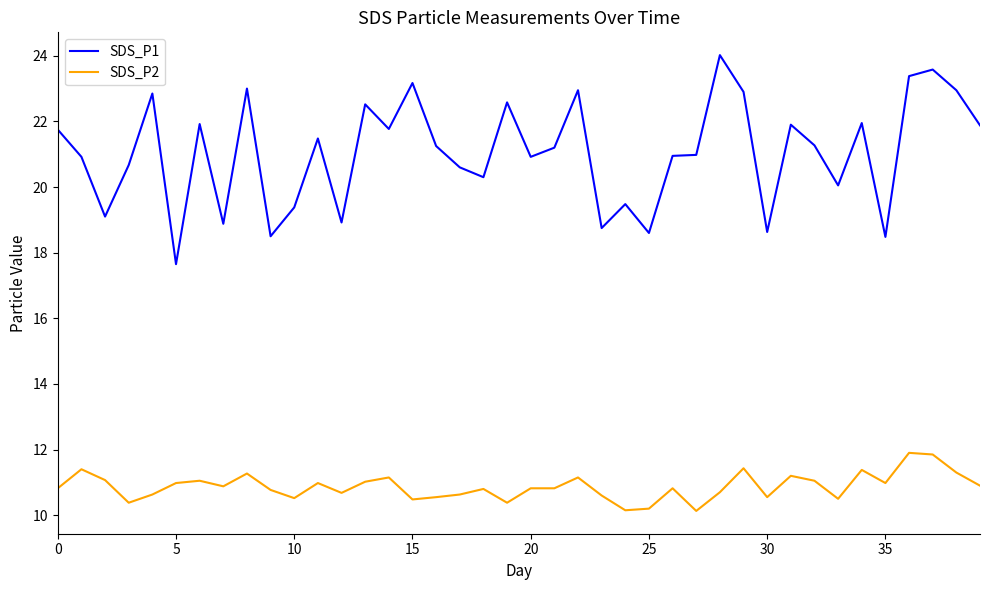

Rank the series by their average value, from highest to lowest.

SDS_P1, SDS_P2